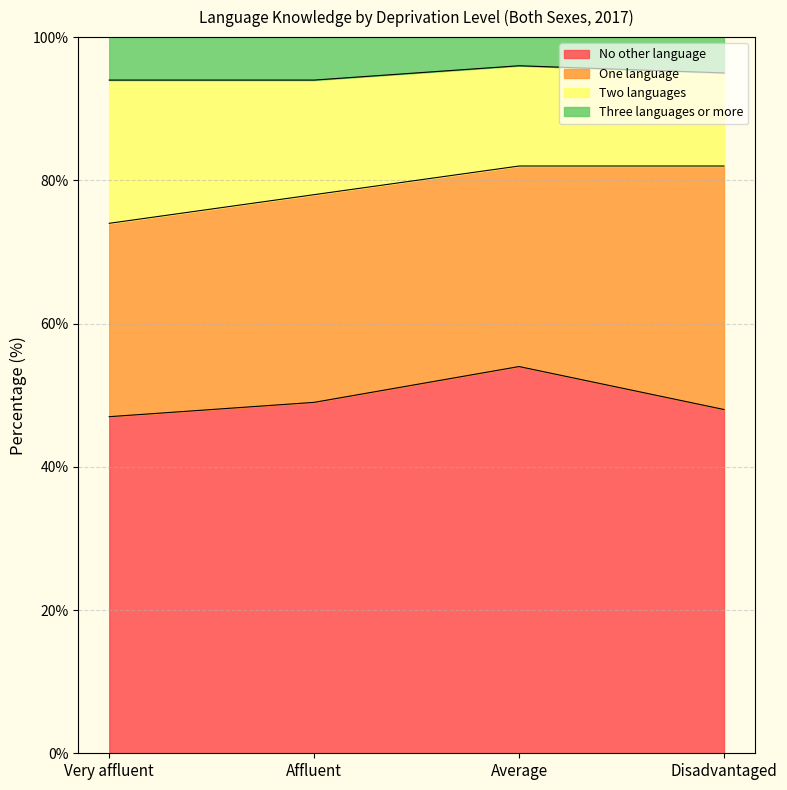

True or false: No other language has a value of 82 at Average.

False